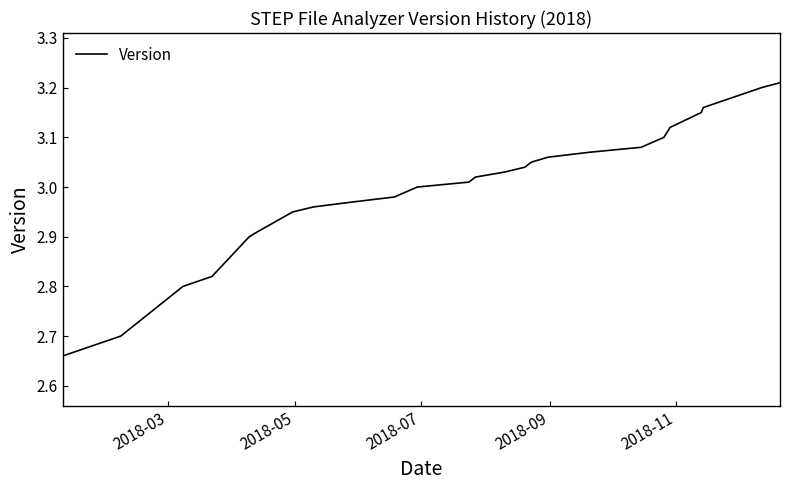

What is the smallest value displayed?

2.7